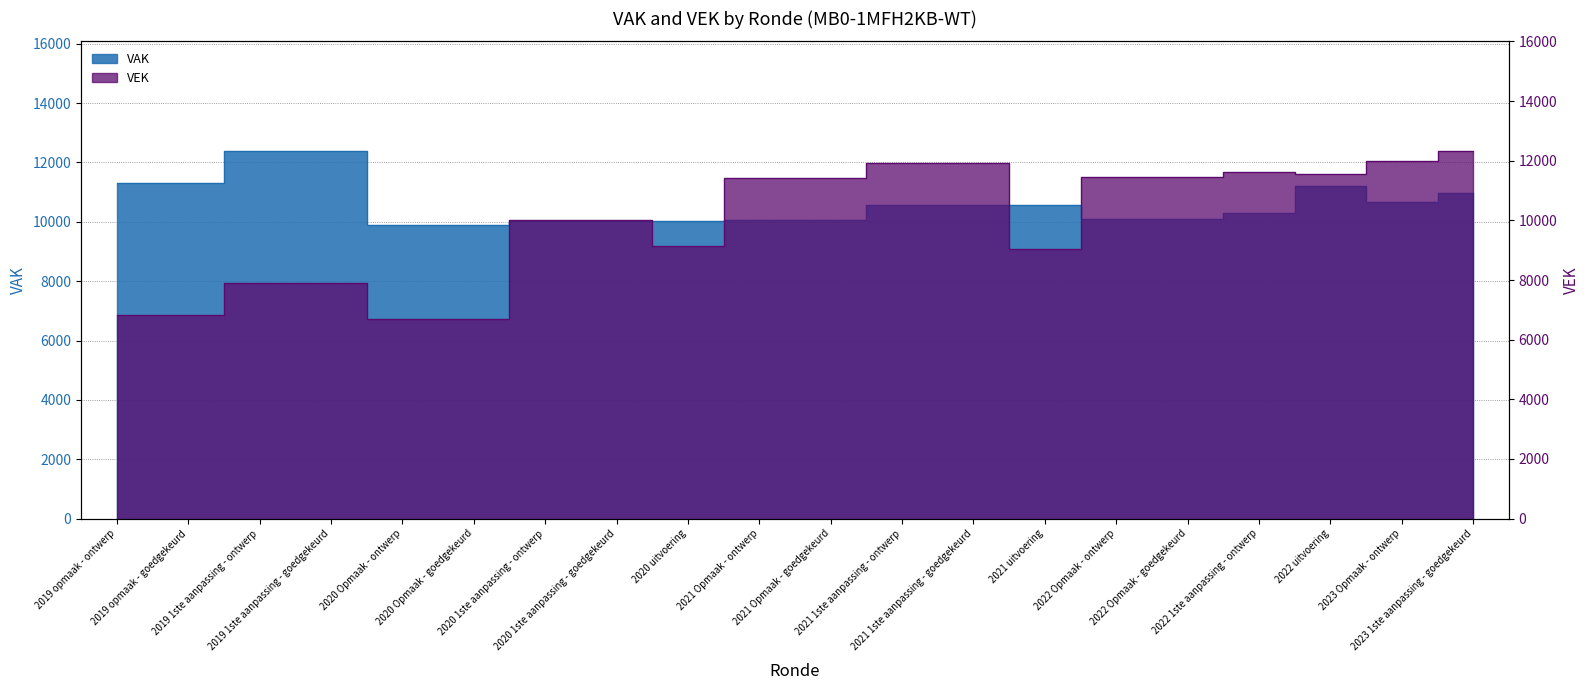

In VEK, how many points are higher than both neighbors (excluding endpoints)?

1